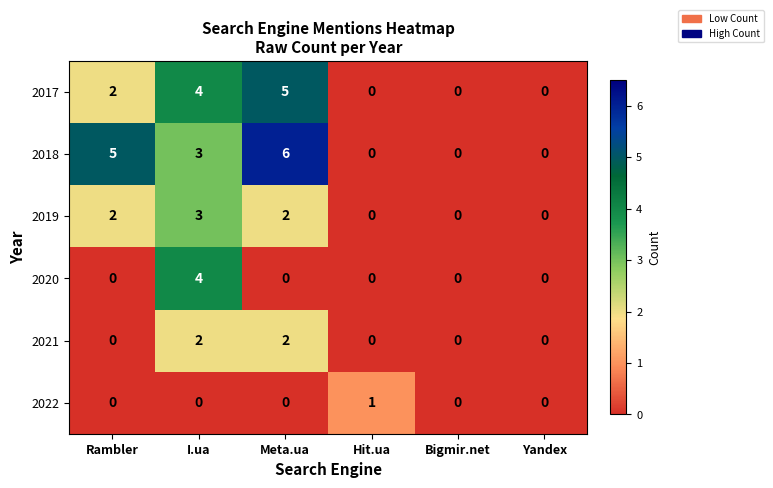

List the series in order of their peak value, highest first.

2018, 2017, 2020, 2019, 2021, 2022